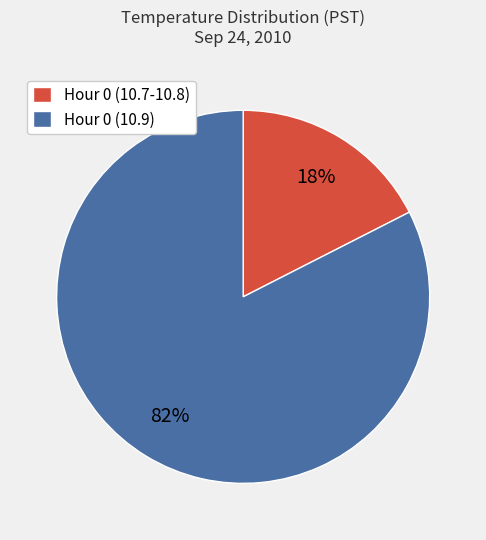

Is there a majority slice in this chart?

Yes